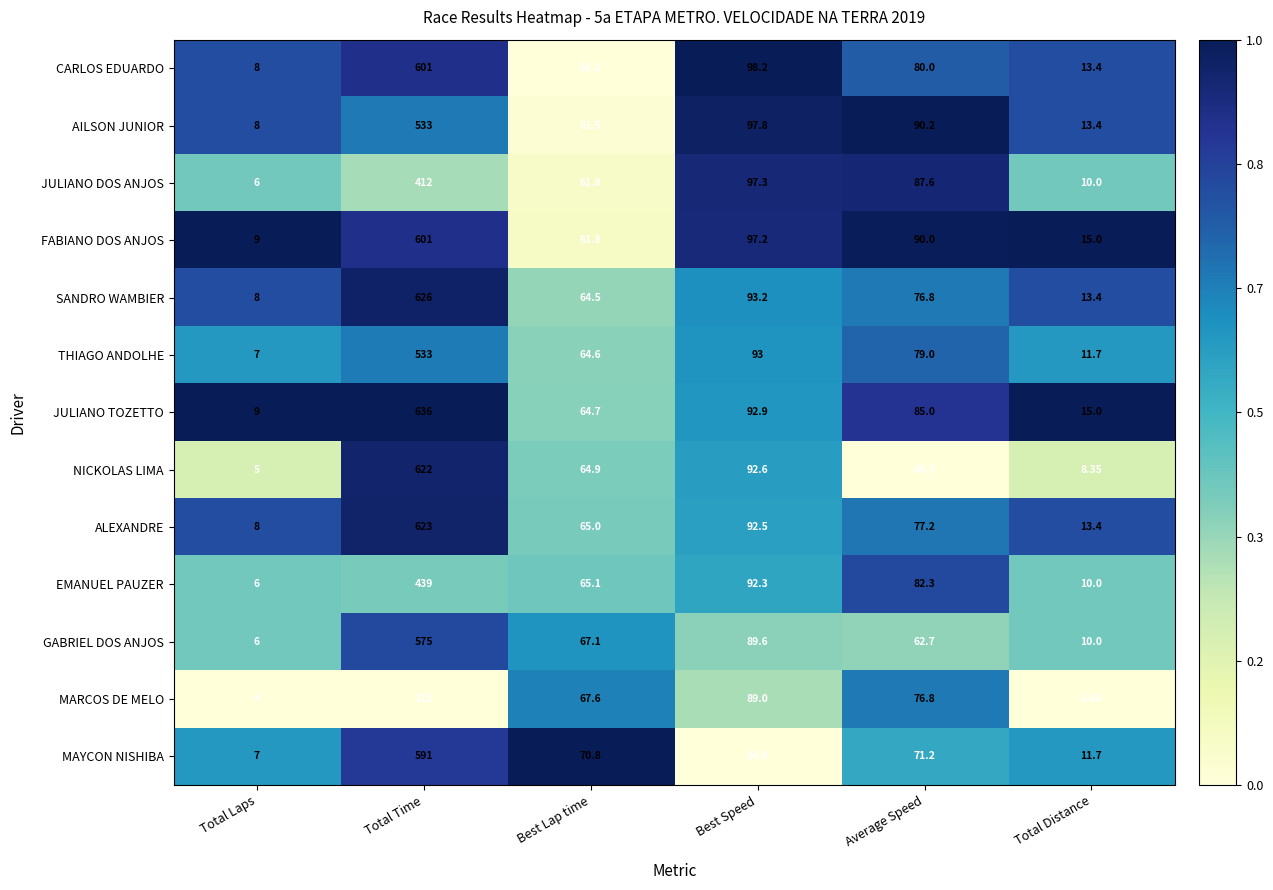

Where does the ALEXANDRE series first go above 77?

Total Time